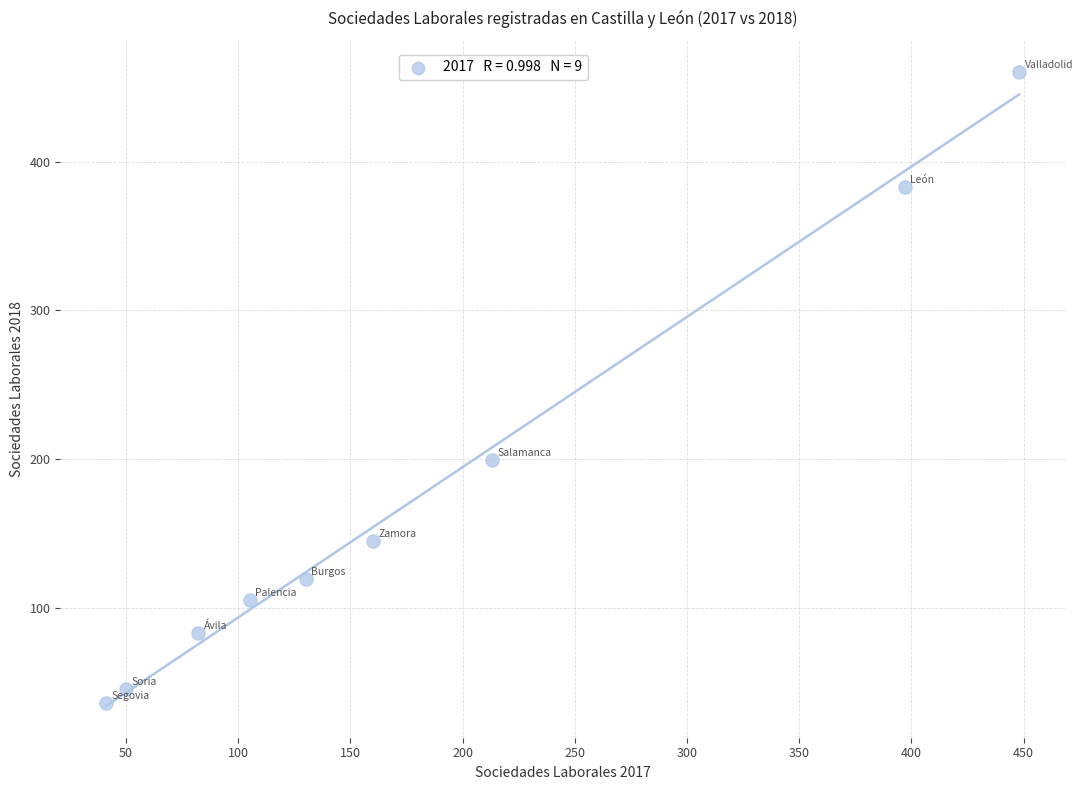

What Y value in the scatter plot is closest to 248?

199